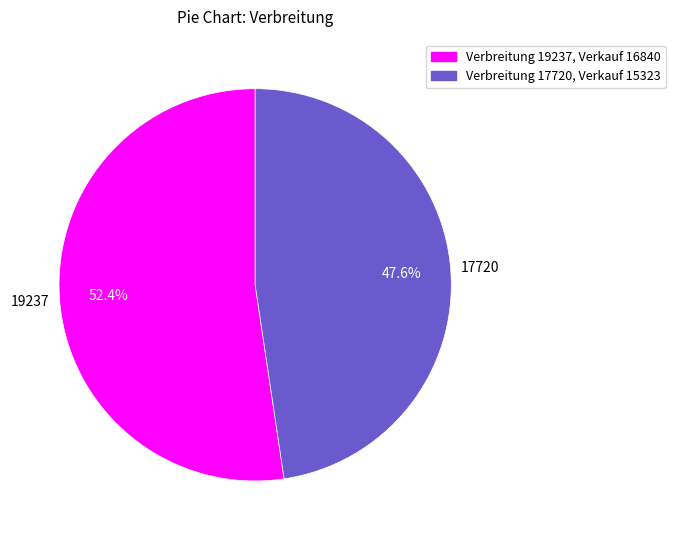

How many segments does this pie chart have?

2